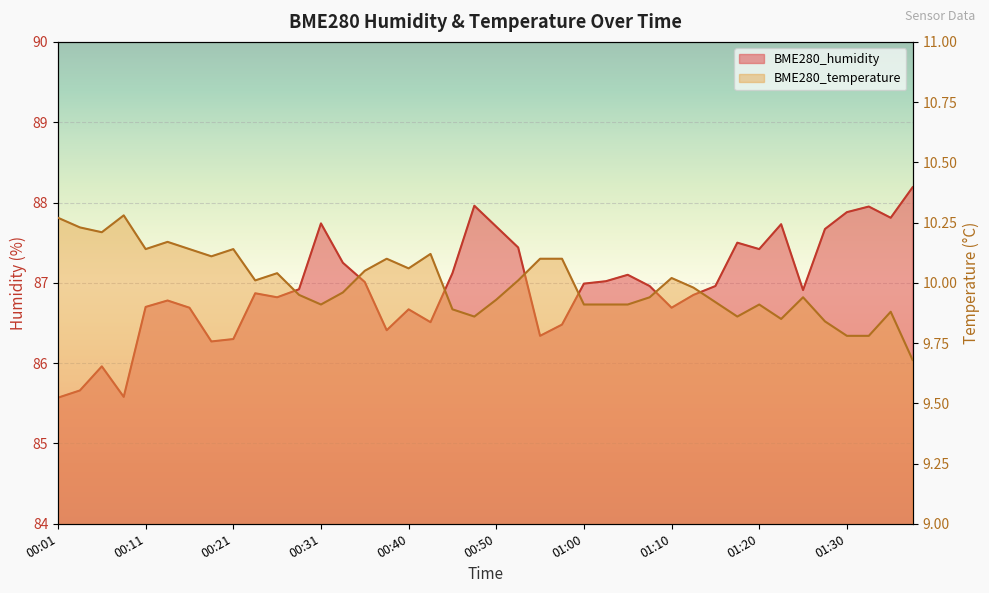

True or false: BME280_temperature and BME280_humidity intersect in this chart.

False